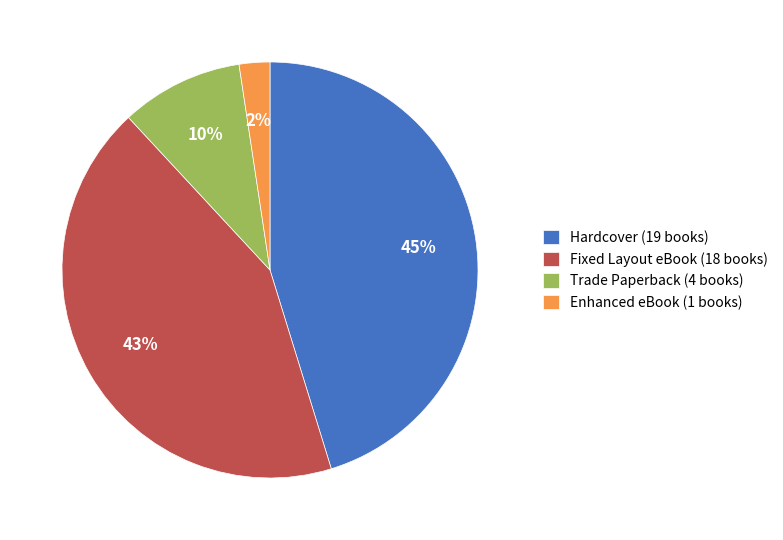

What percentage is the Fixed Layout eBook slice, to the nearest percent?

43%